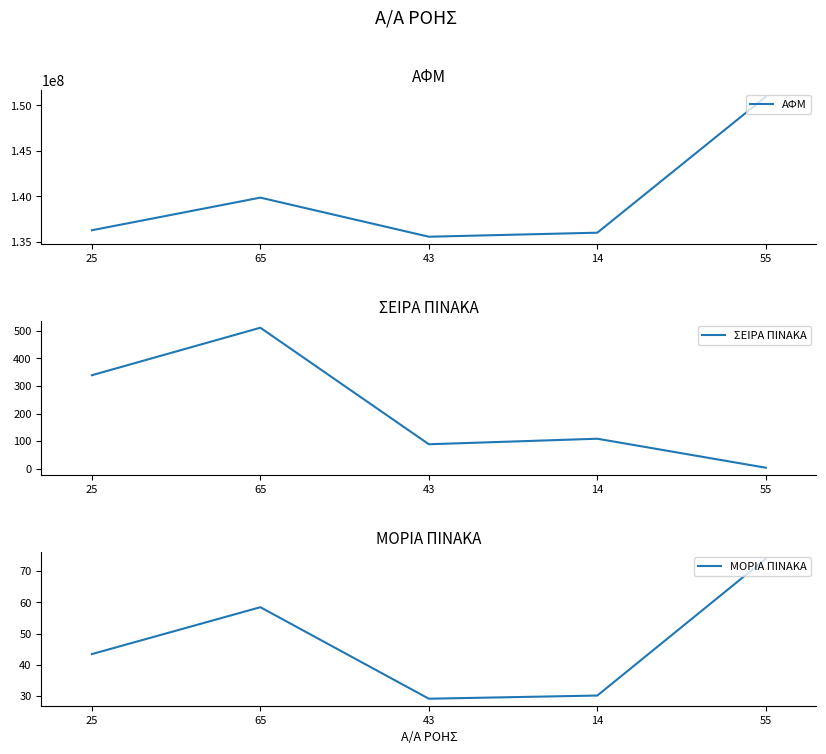

Which series has the largest range (max minus min)?

ΑΦΜ